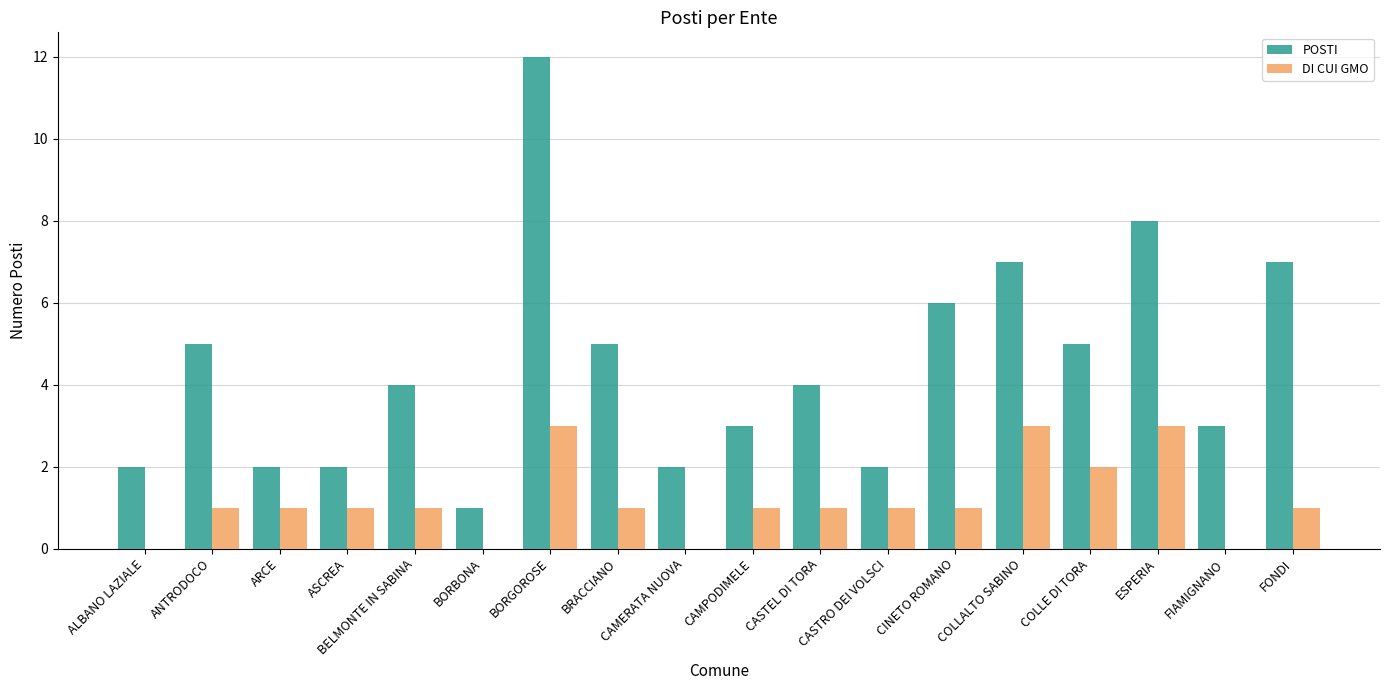

At which category is the sum across all series the highest?

BORGOROSE